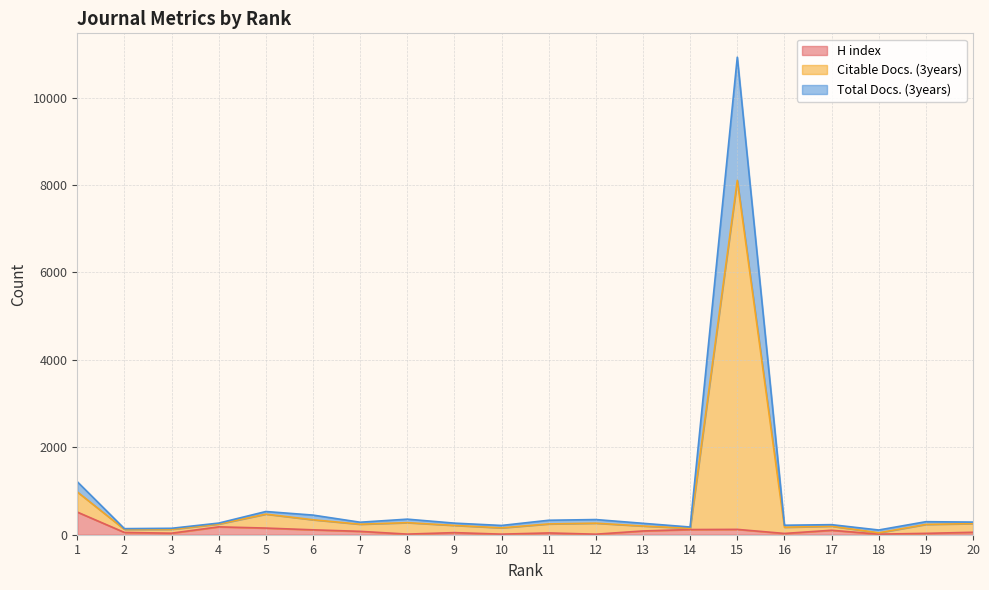

What is the approximate value of H index at 16, to the nearest 10?

30